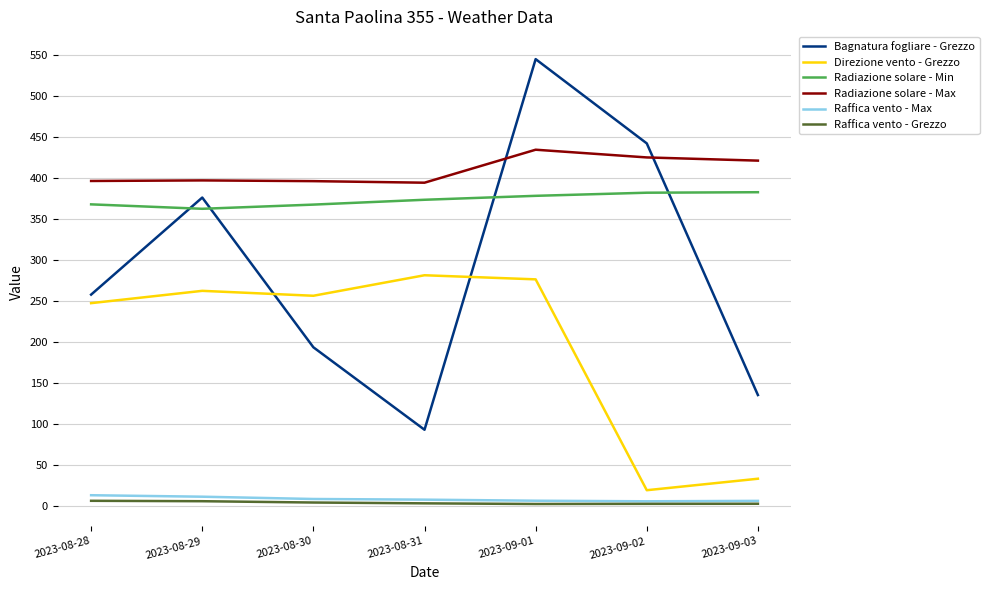

True or false: Direzione vento - Grezzo and Raffica vento - Max cross at least once.

False